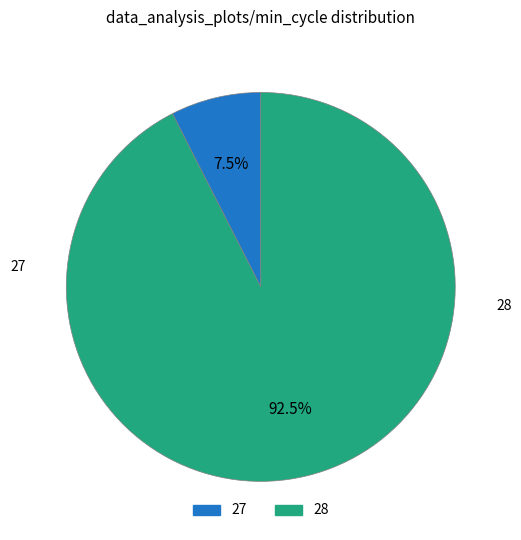

What is the largest slice in the pie chart?

28